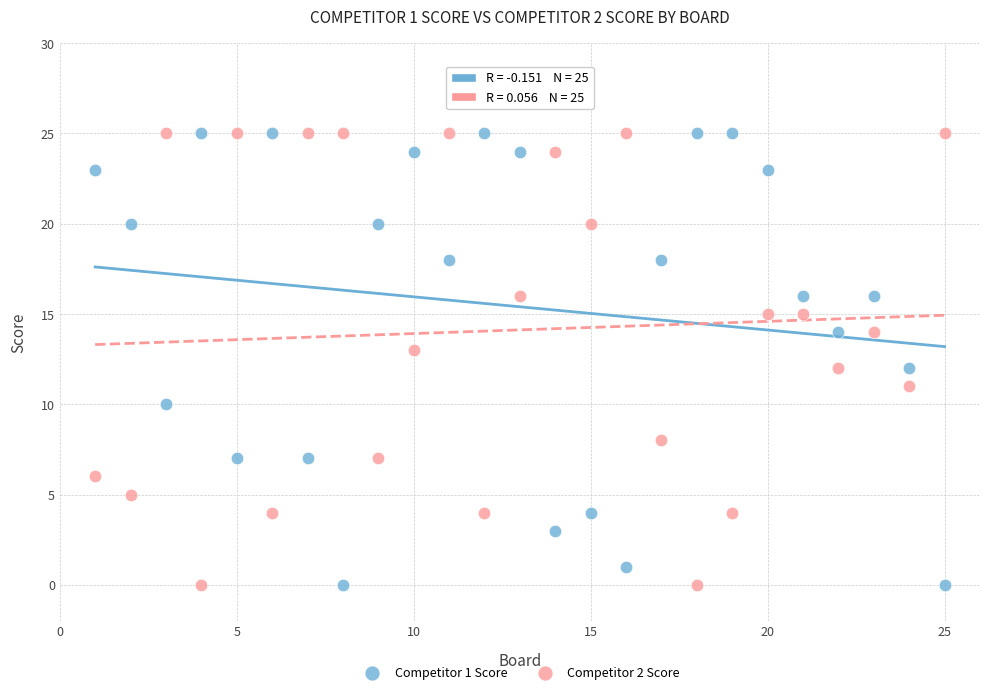

Across all data points, what is the range of Y values (max minus min)?

25